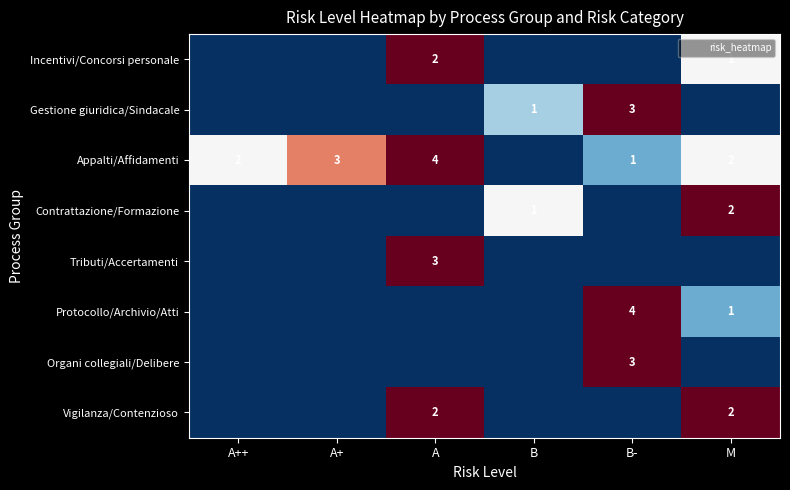

Is the value of Contrattazione/Formazione at A greater than the value of Tributi/Accertamenti at M?

No